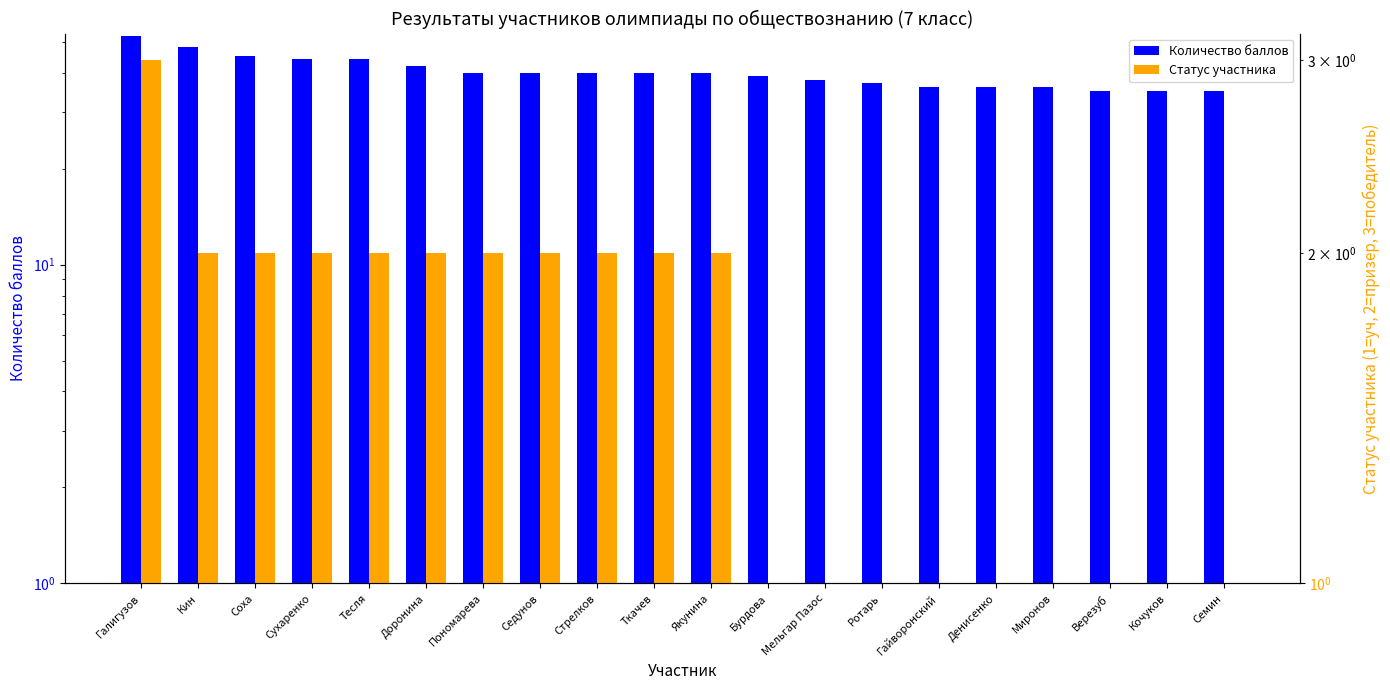

What is the label of the 1st bar from the left?

Галигузов